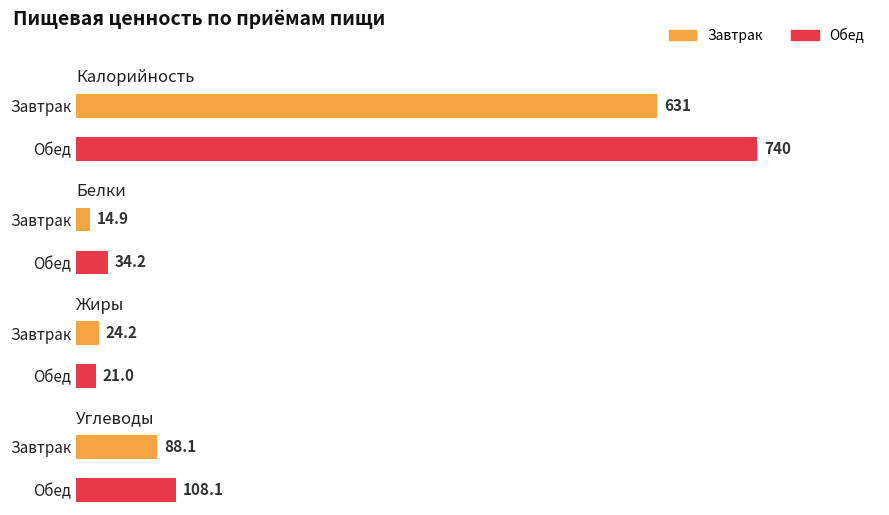

What is the total value across all series at Обед?

903.3